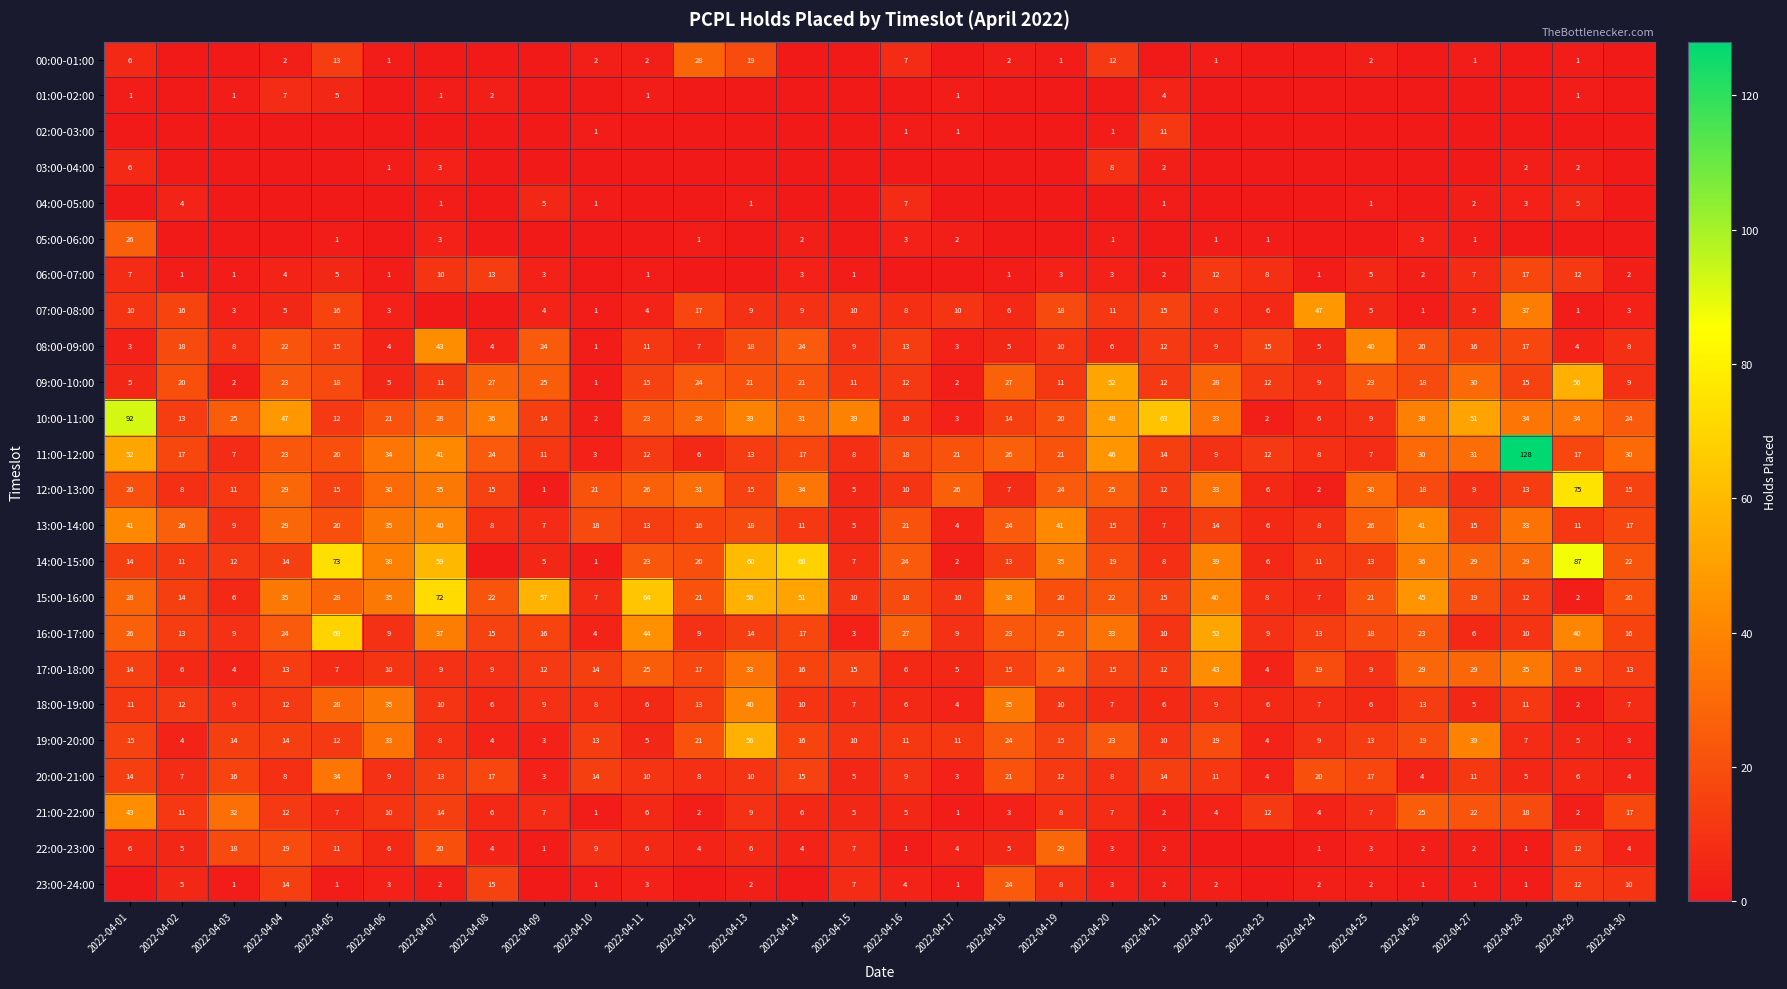

Which category has the highest value in the 19:00-20:00 series?

2022-04-13